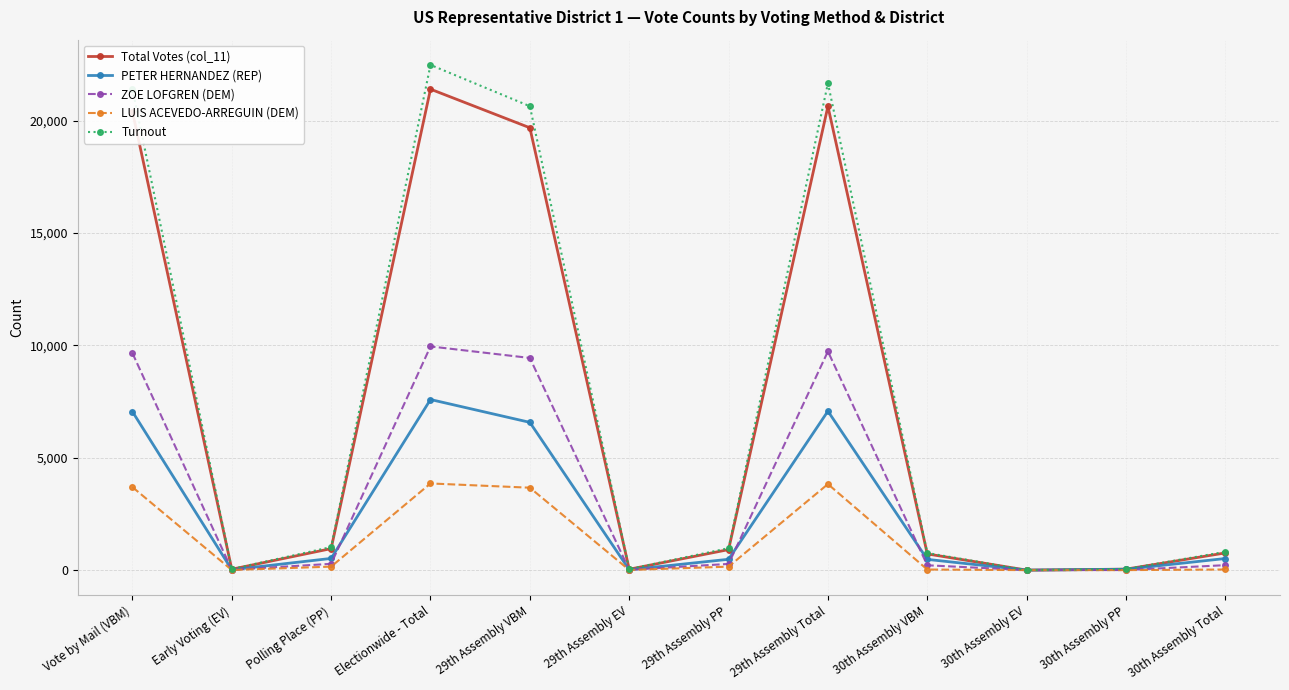

Rank the series at Electionwide - Total from lowest to highest value.

LUIS ACEVEDO-ARREGUIN (DEM), PETER HERNANDEZ (REP), ZOE LOFGREN (DEM), Total Votes (col_11), Turnout